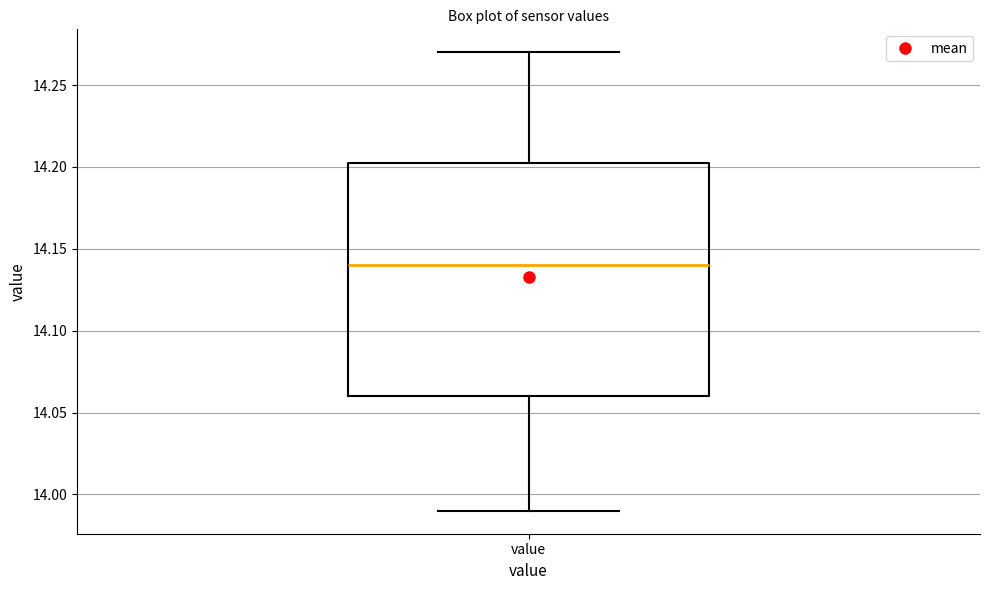

Read this box plot against the y-axis: the position of the median line, the range covered by the box, and the ends of both whiskers. The values are not printed on the chart, so give them approximately, as read against the axis.

median 14.140, box 14.060 to 14.205, whiskers 13.990 to 14.270